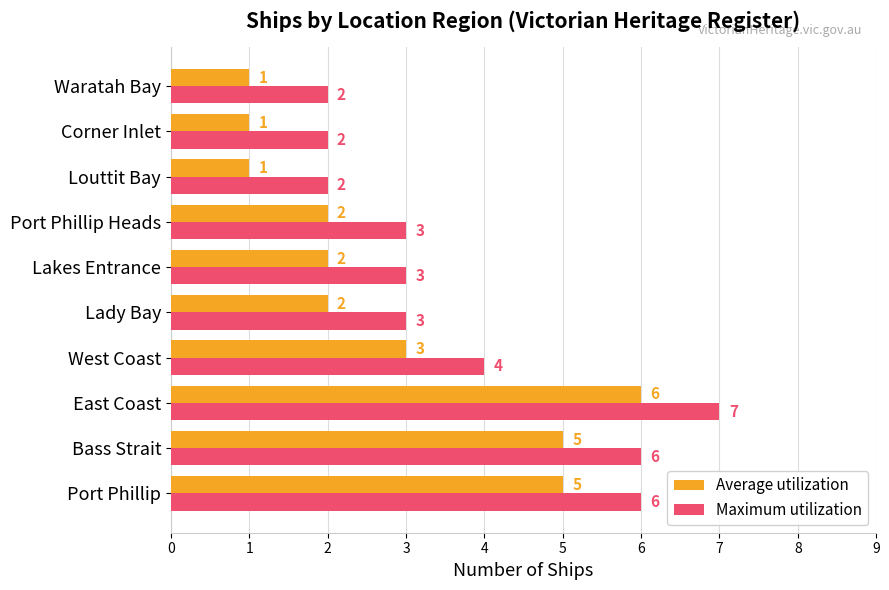

At which category is the sum across all series the highest?

East Coast